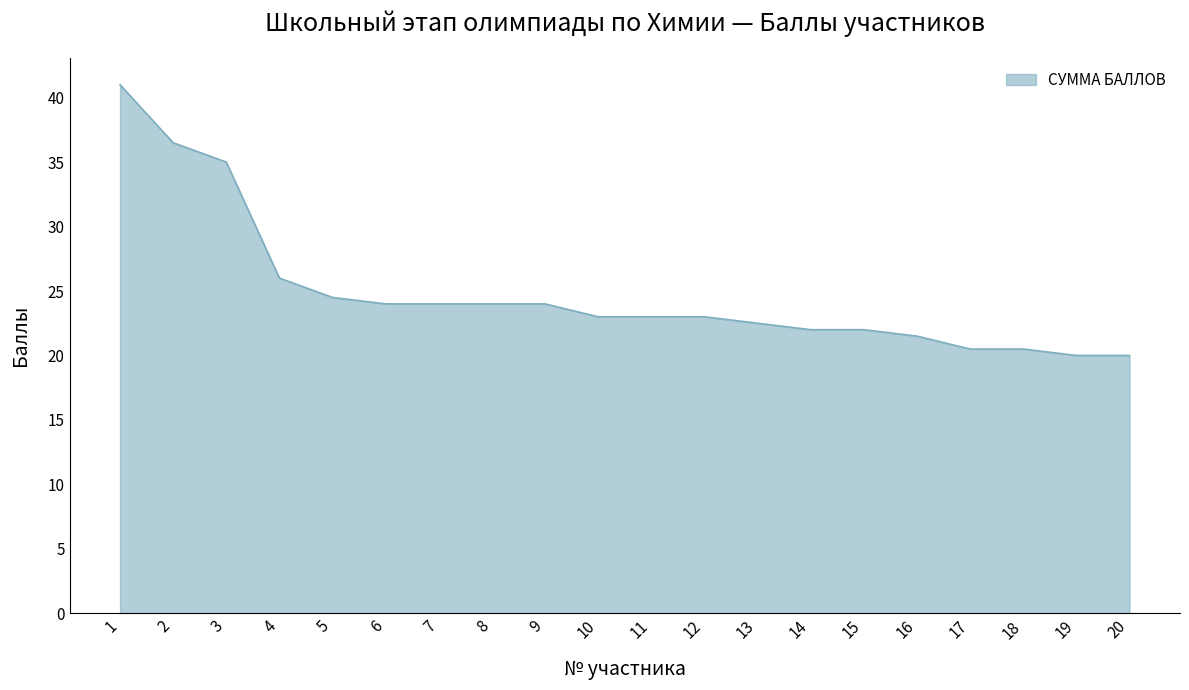

What is the difference between the maximum and second lowest values?

21.0